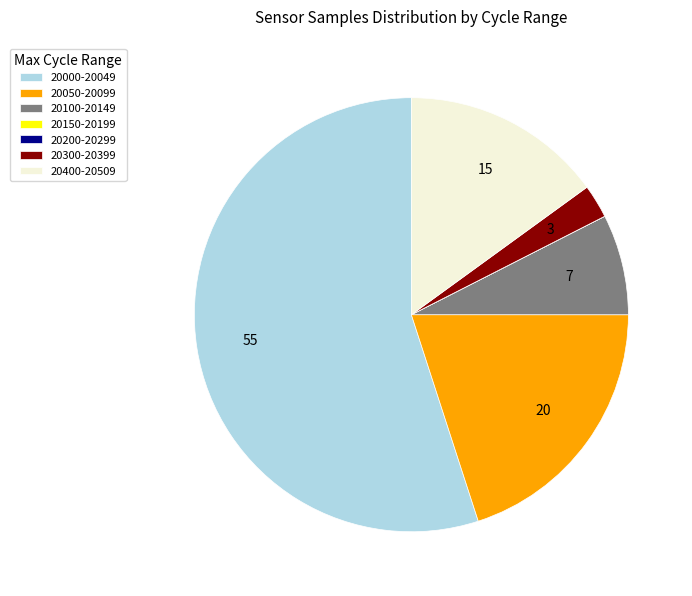

What is the largest slice in the pie chart?

20000-20049